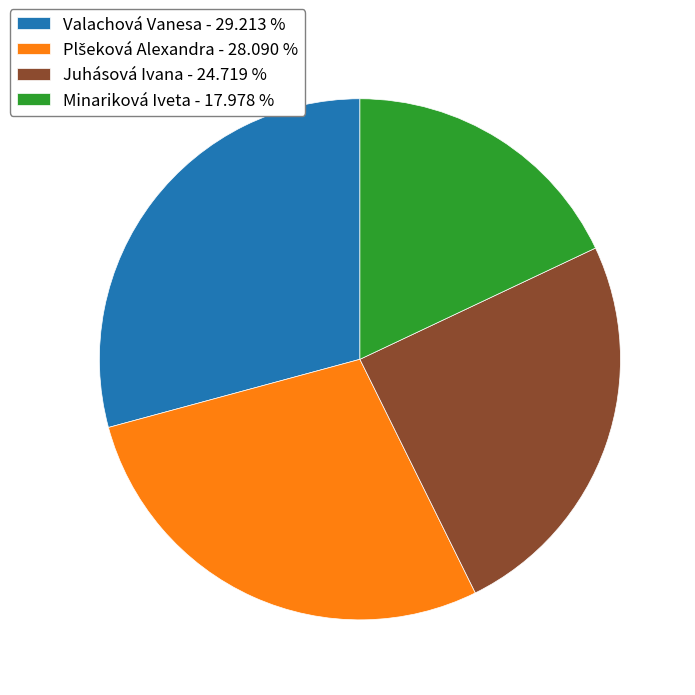

Do Juhásová Ivana - 24.719 % and Valachová Vanesa - 29.213 % together represent more than half of the pie?

Yes